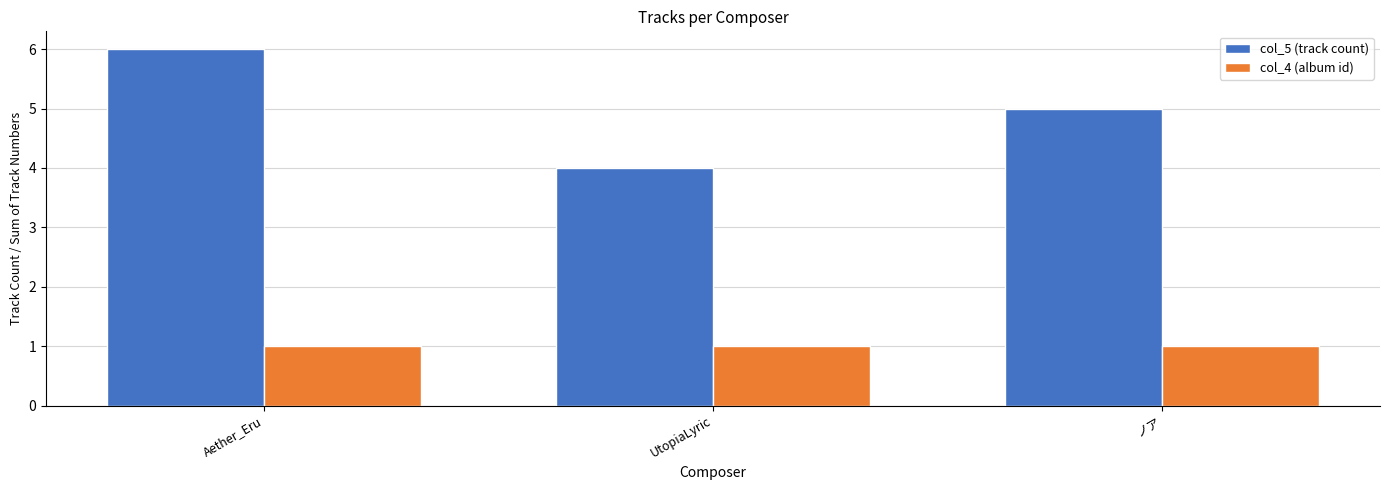

Rank the series by their average value, from highest to lowest.

col_5 (track count), col_4 (album id)